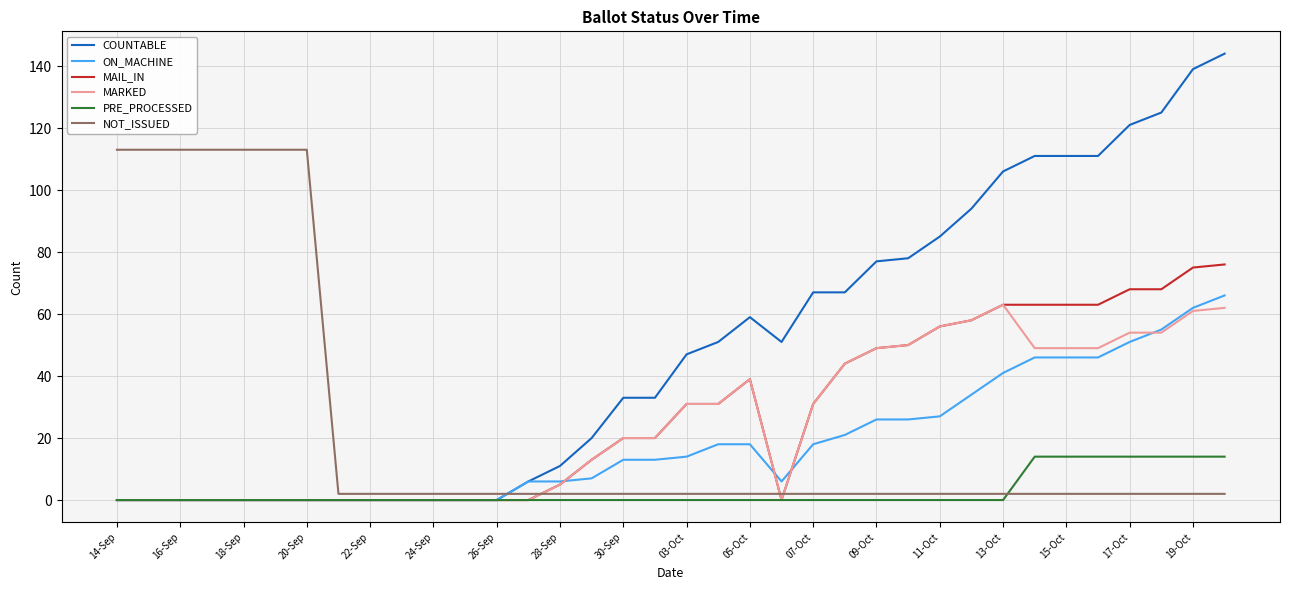

What is the maximum value shown in the chart?

144